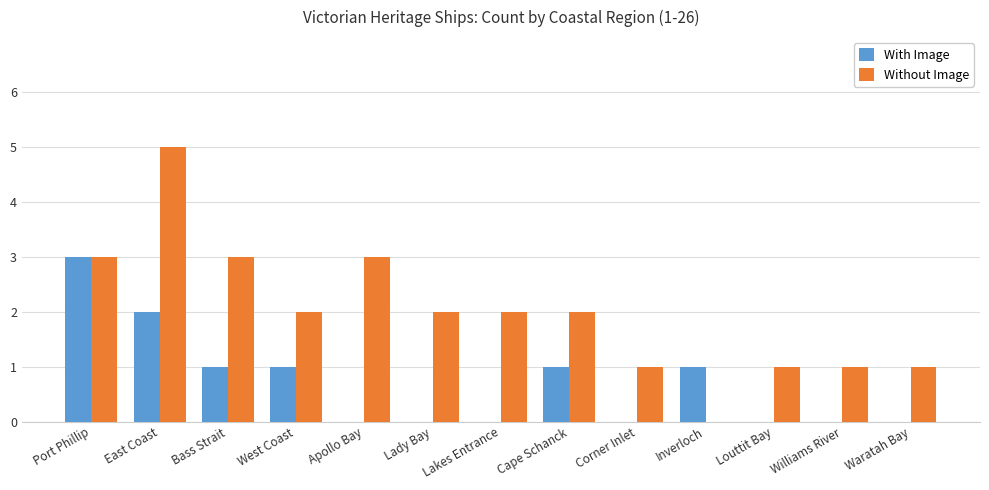

Are the bars horizontal?

No